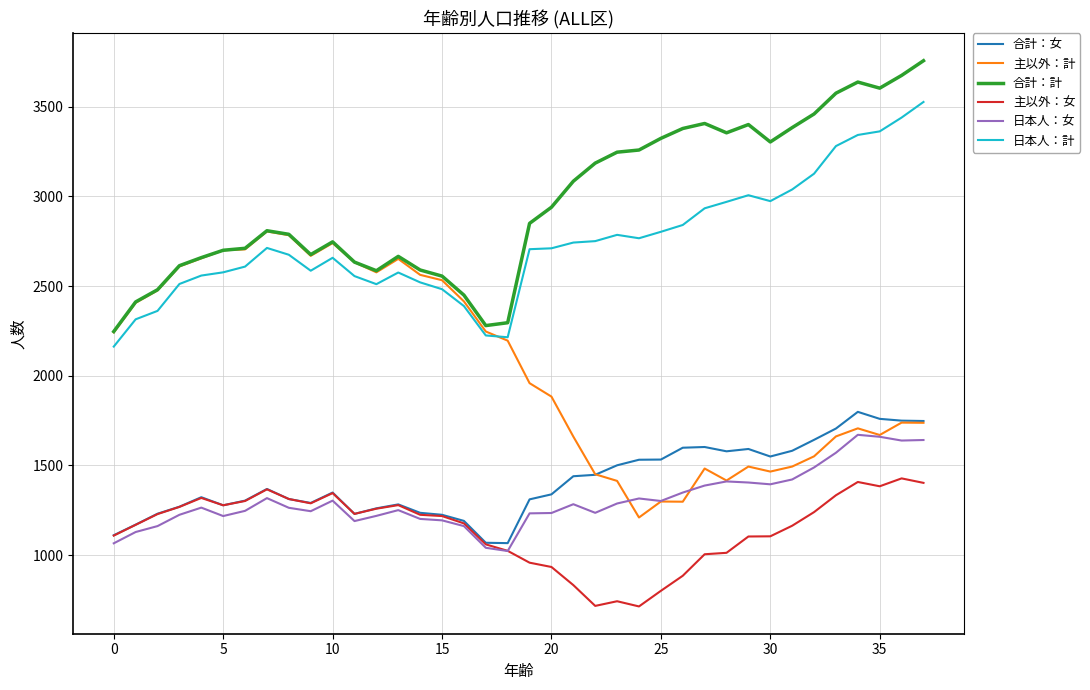

True or false: 合計：女 and 合計：計 cross at least once.

False